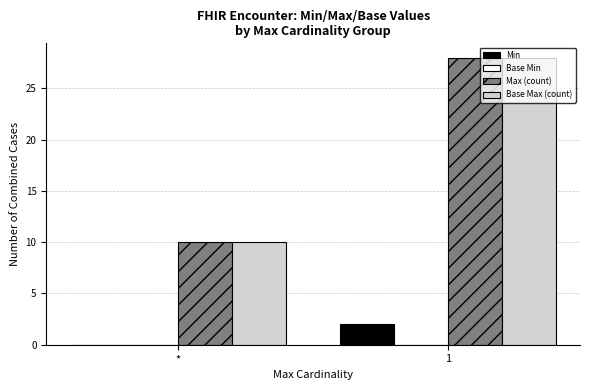

How many series are shown in this chart?

3